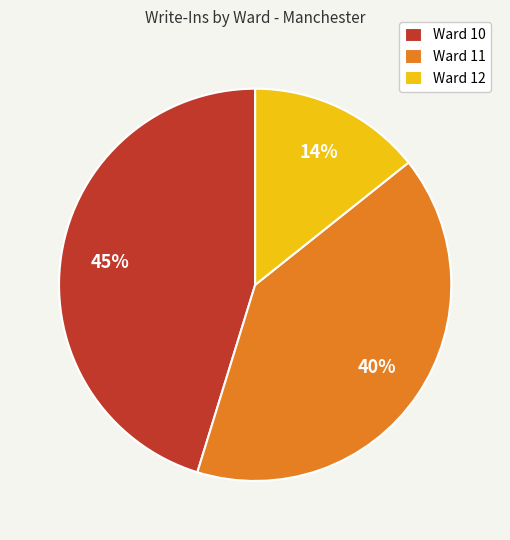

What is the ratio of the value at Ward 10 to the value at Ward 12?

3.2